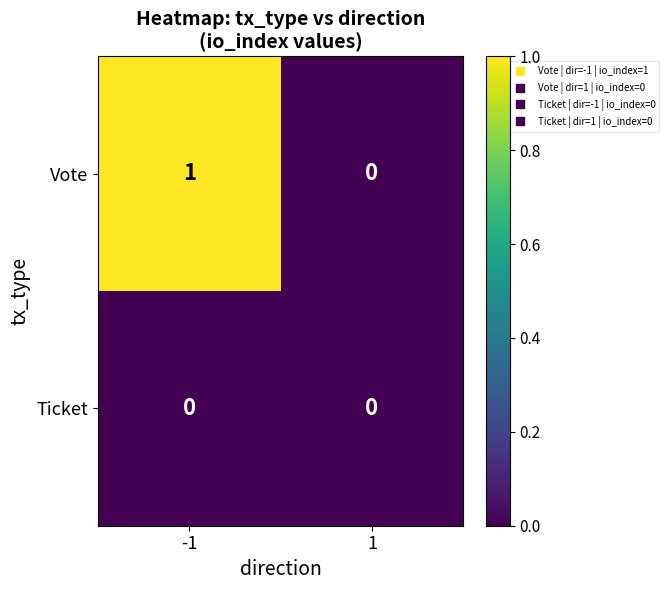

List the series in order of their overall mean, lowest first.

Ticket, Vote